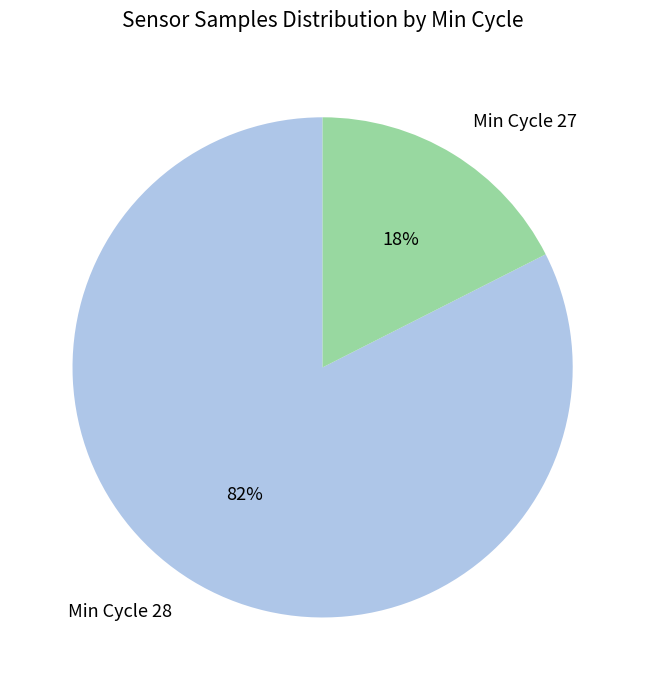

Do Min Cycle 27 and Min Cycle 28 together represent more than half of the pie?

Yes